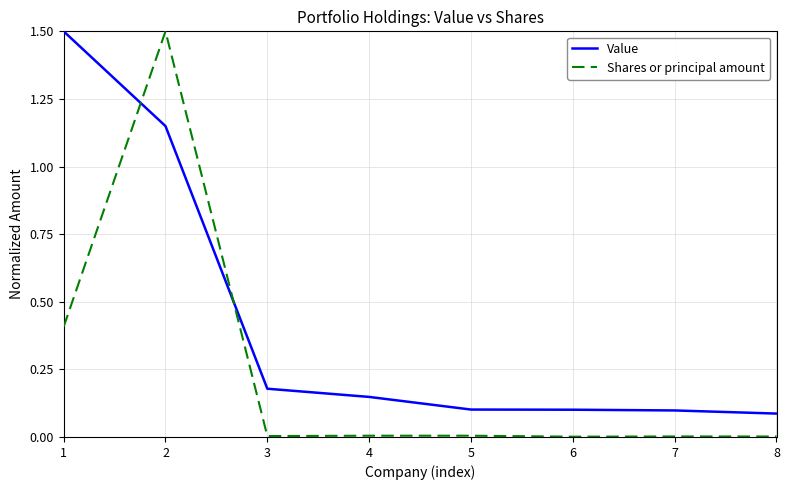

Which series has the largest range (max minus min)?

Shares or principal amount